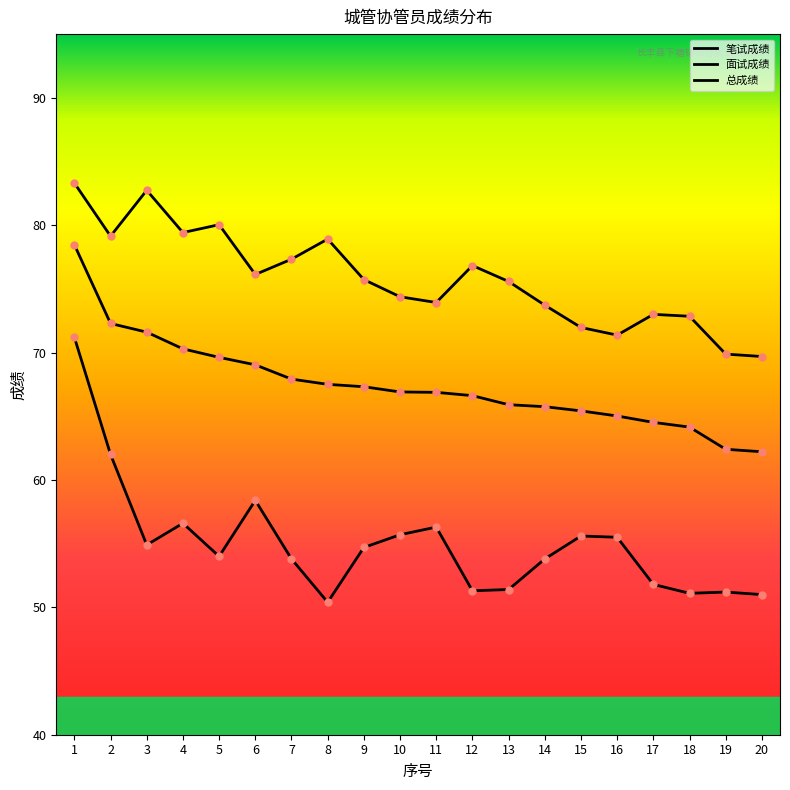

Between 11 and 14, which series saw the biggest shift?

笔试成绩